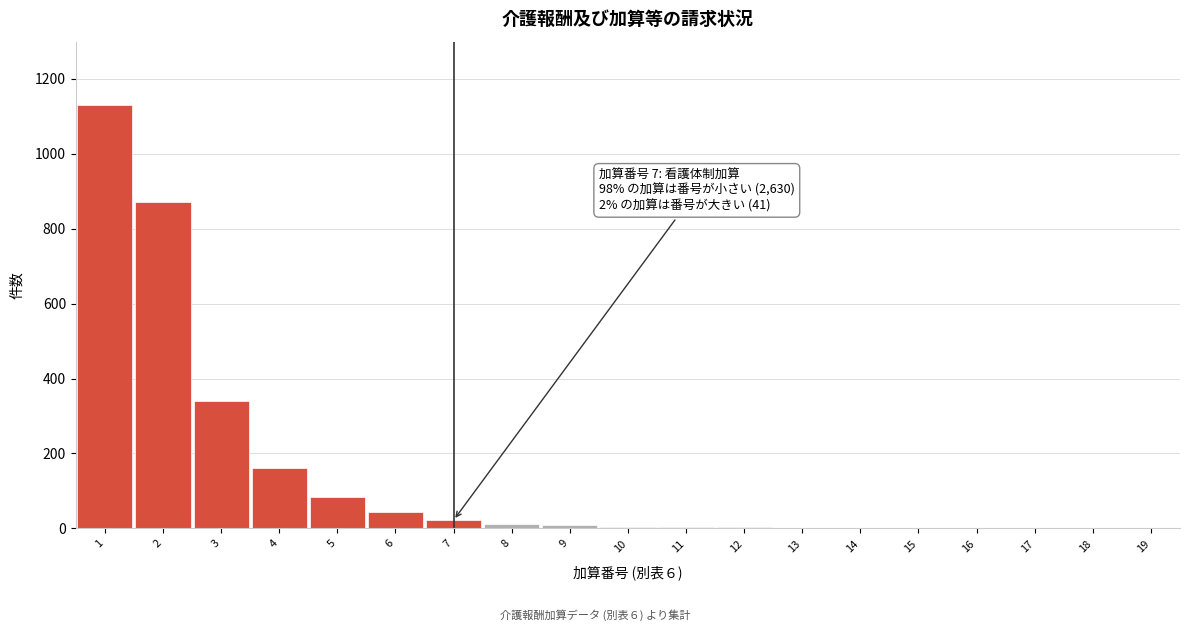

What is the maximum value shown in the chart?

1130